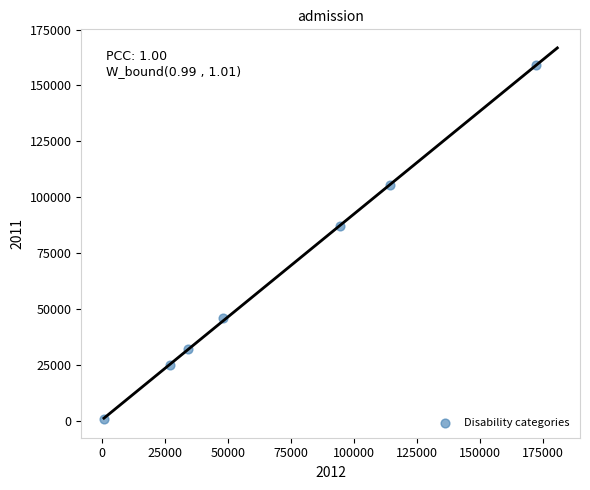

What Y value in the scatter plot is closest to 79855?

86953